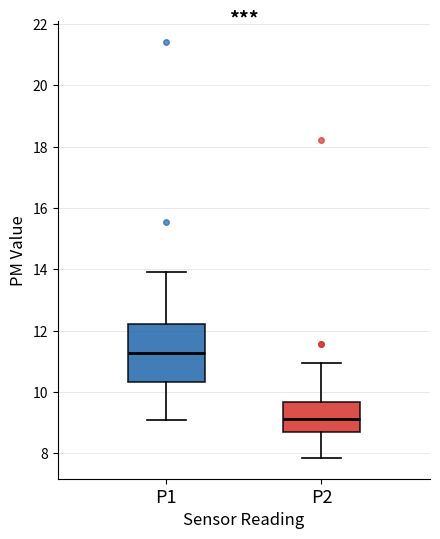

Reading left to right, read every box against the y-axis: the position of its median line, the range the box covers, and the ends of its whiskers. The values are not printed on the chart, so give them approximately, as read against the axis.

P1: median 11.2, box 10.4 to 12.2, whiskers 9.0 to 14.0
P2: median 9.2, box 8.6 to 9.6, whiskers 7.8 to 11.0